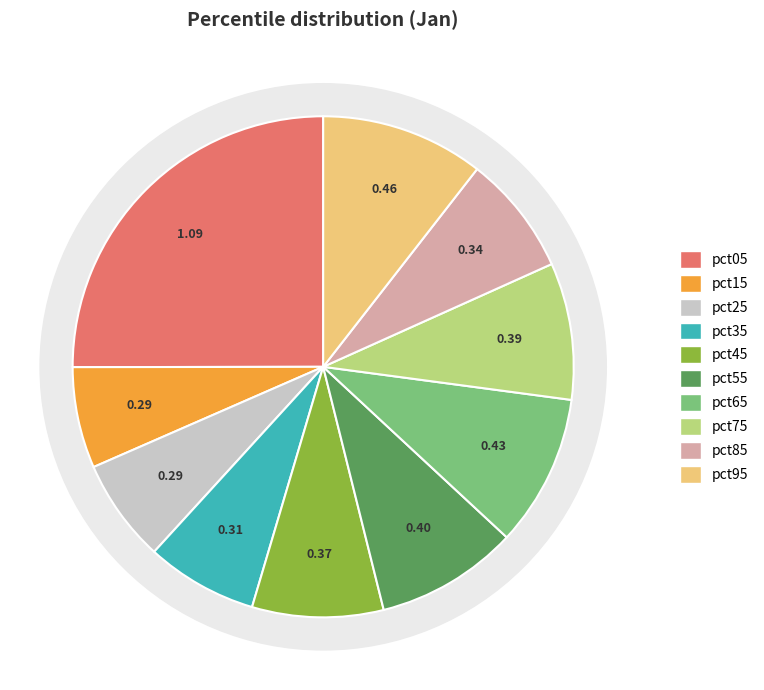

How many slices are in this pie chart?

10